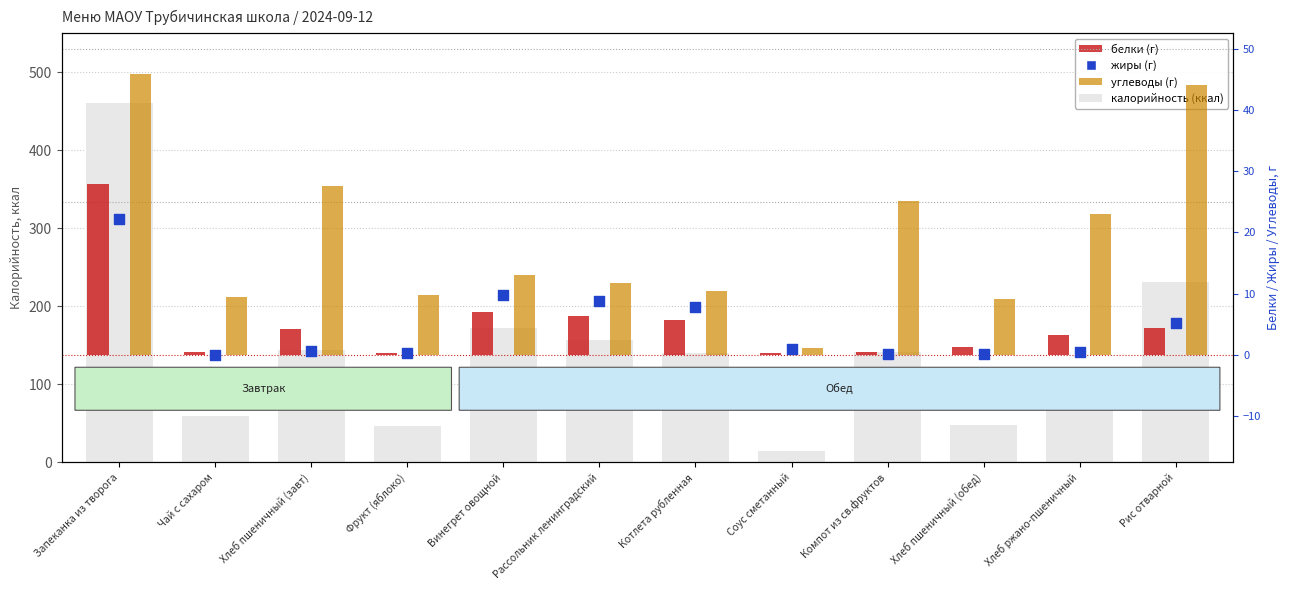

What is the total value across all series at Компот из св.фруктов?

25.7